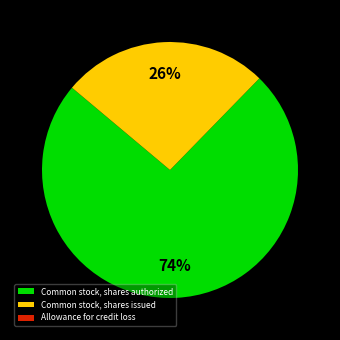

To the nearest percent, what is the average slice percentage?

33%